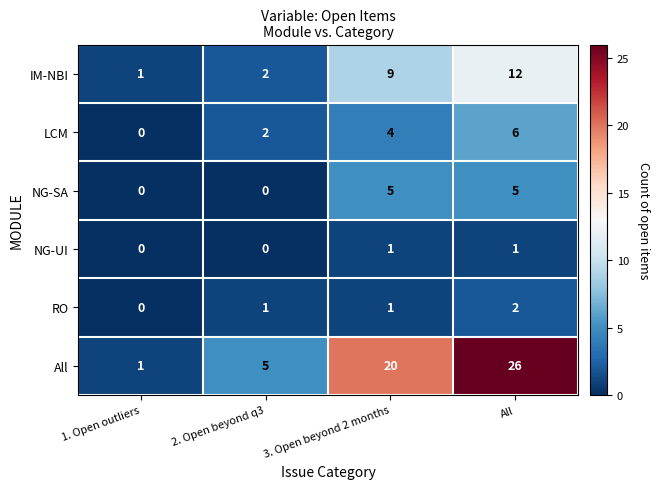

What is the approximate value of NG-SA at All?

5